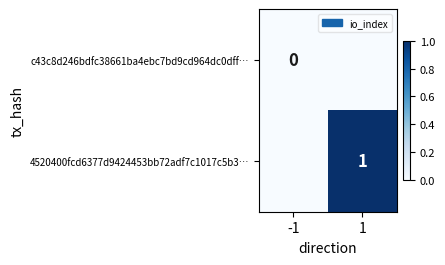

List the series in order of their peak value, lowest first.

c43c8d246bdfc38661ba4ebc7bd9cd964dc0dff…, 4520400fcd6377d9424453bb72adf7c1017c5b3…